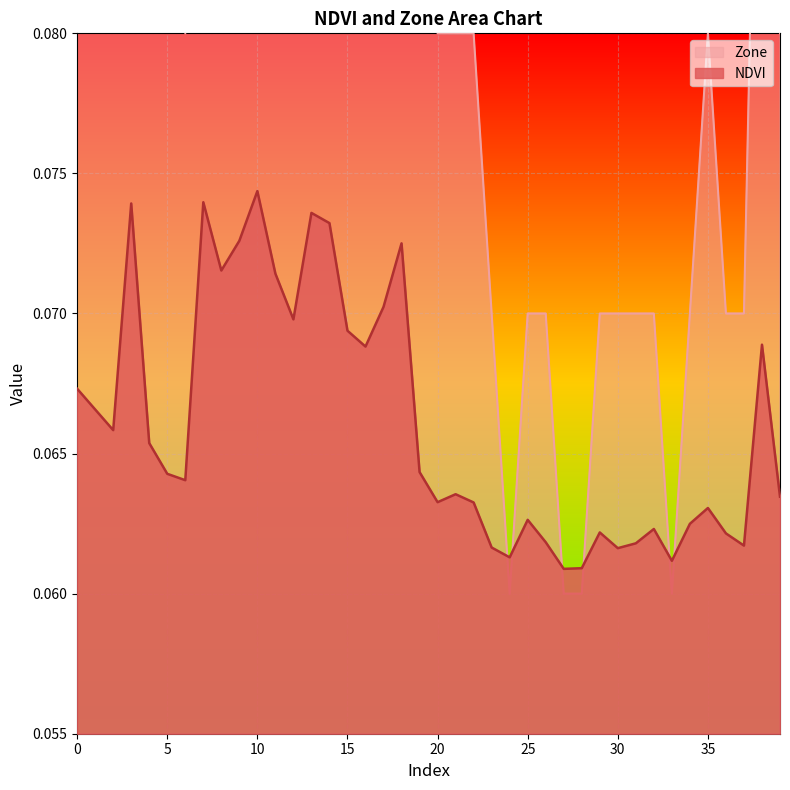

What is the sum of all NDVI values?

2.6